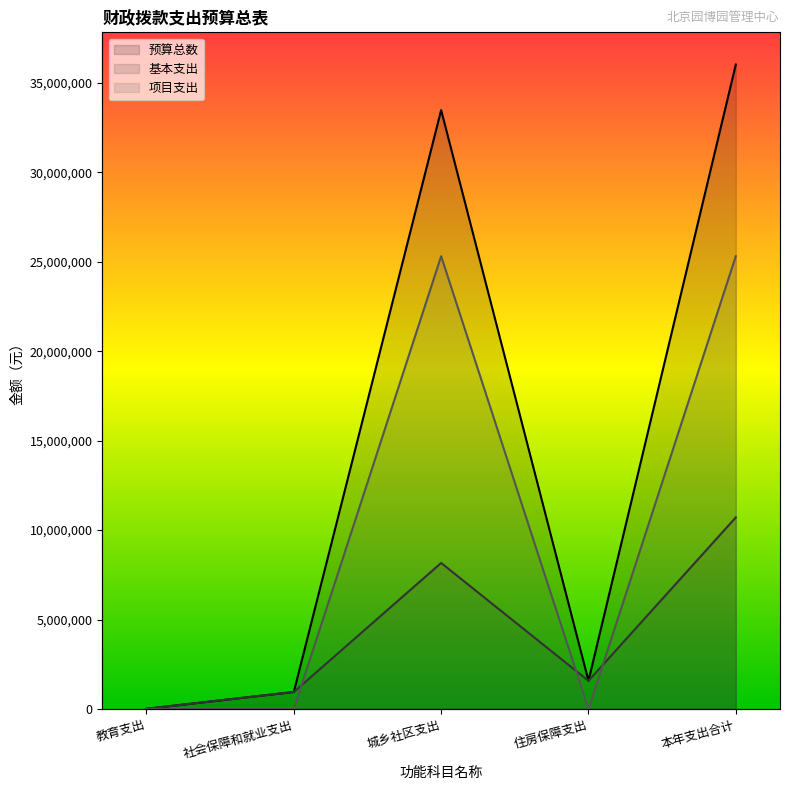

What position from the right is 住房保障支出?

2